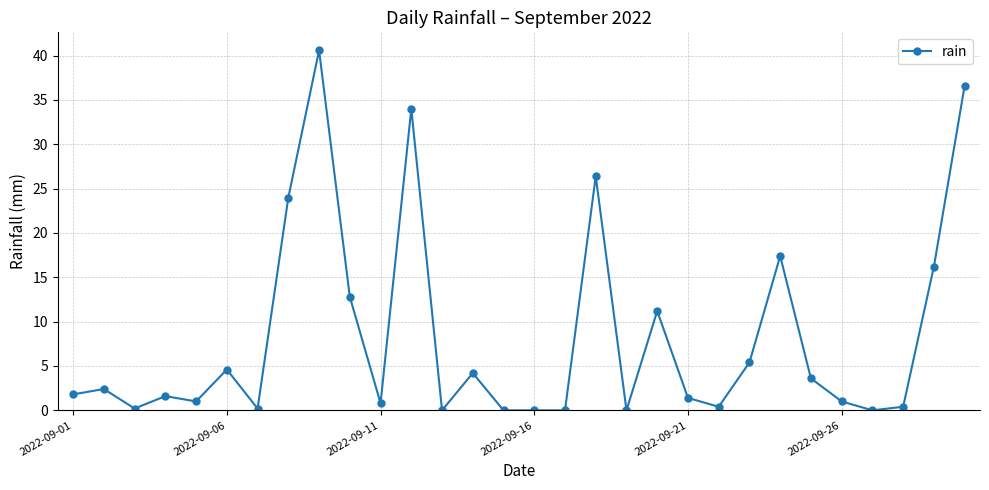

What is the average value?

8.3